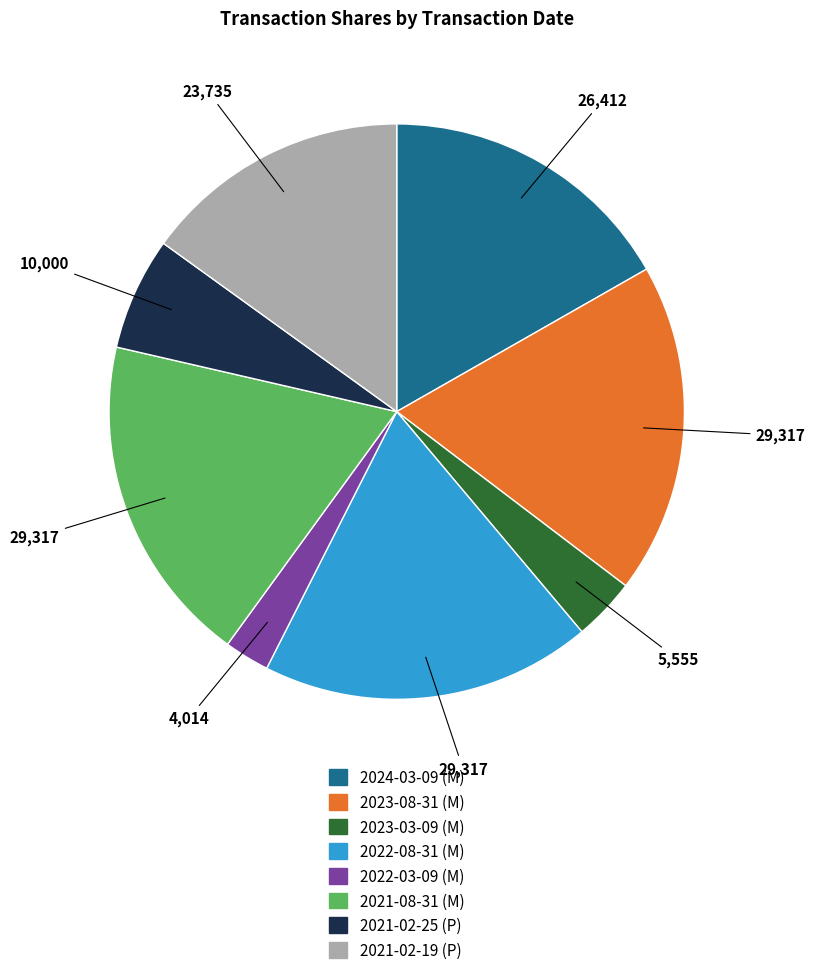

Which slice is the smallest?

2022-03-09 (M)